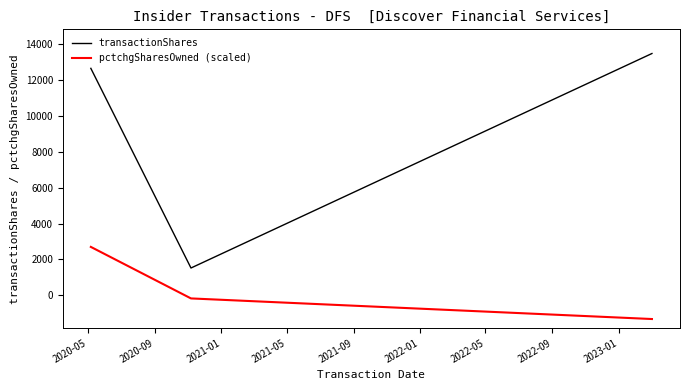

Rank the series by their maximum value, from lowest to highest.

pctchgSharesOwned (scaled), transactionShares